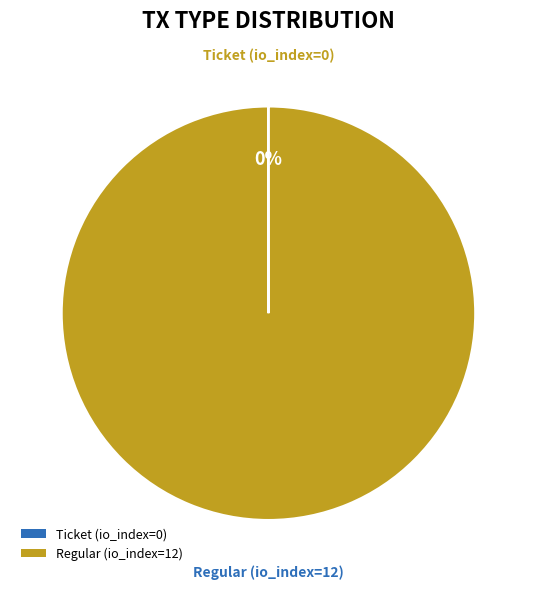

True or false: Regular (io_index=12) accounts for 100% of the total.

True